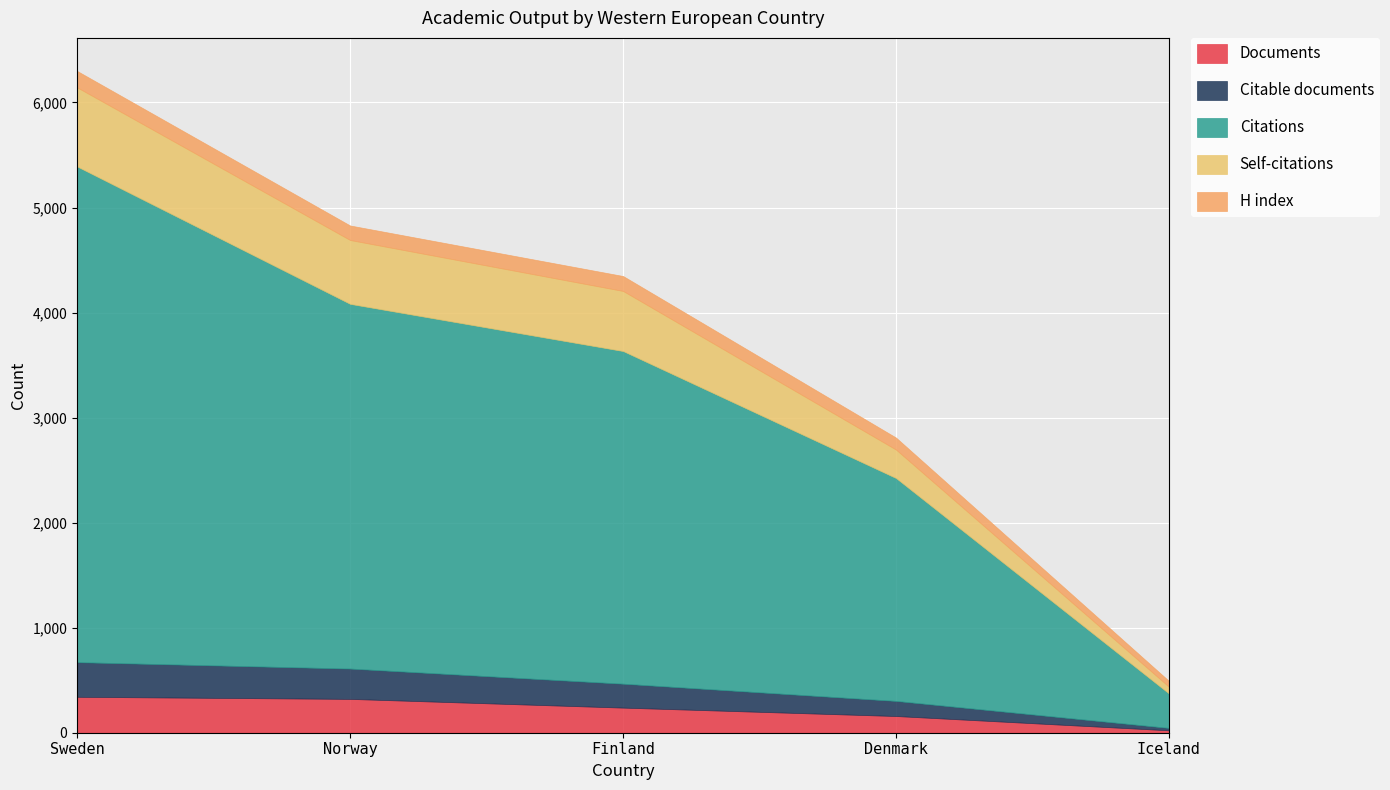

Reading left to right, what are all the values shown in this chart?

Documents: Sweden=342	Norway=322	Finland=239	Denmark=159	Iceland=23
Citable documents: Sweden=330	Norway=289	Finland=228	Denmark=144	Iceland=23
Citations: Sweden=4719	Norway=3472	Finland=3167	Denmark=2122	Iceland=328
Self-citations: Sweden=753	Norway=608	Finland=572	Denmark=271	Iceland=64
H index: Sweden=156	Norway=138	Finland=142	Denmark=114	Iceland=55